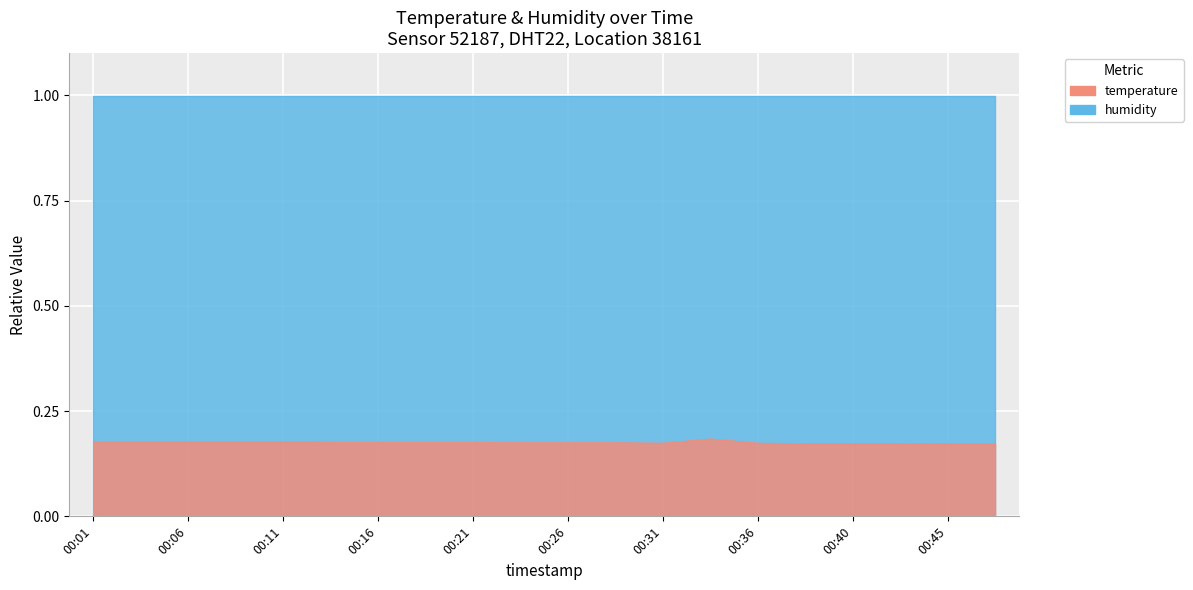

What is the value of the 4th point from the left?

0.2